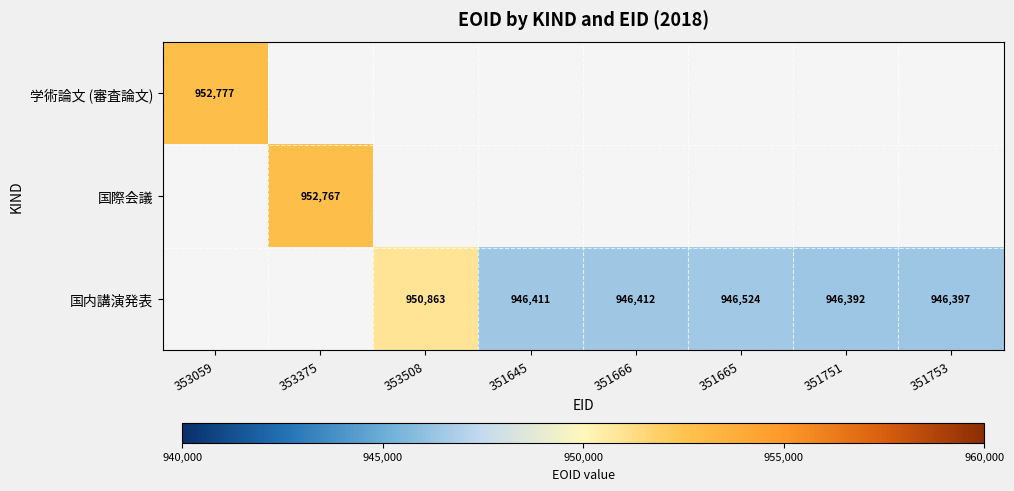

List the series in order of their peak value, highest first.

学術論文 (審査論文), 国際会議, 国内講演発表